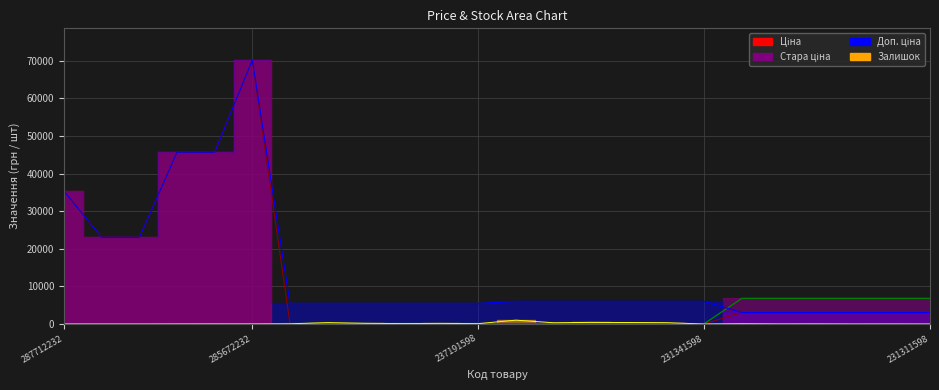

What is the sum of all Доп. ціна values?

330202.6